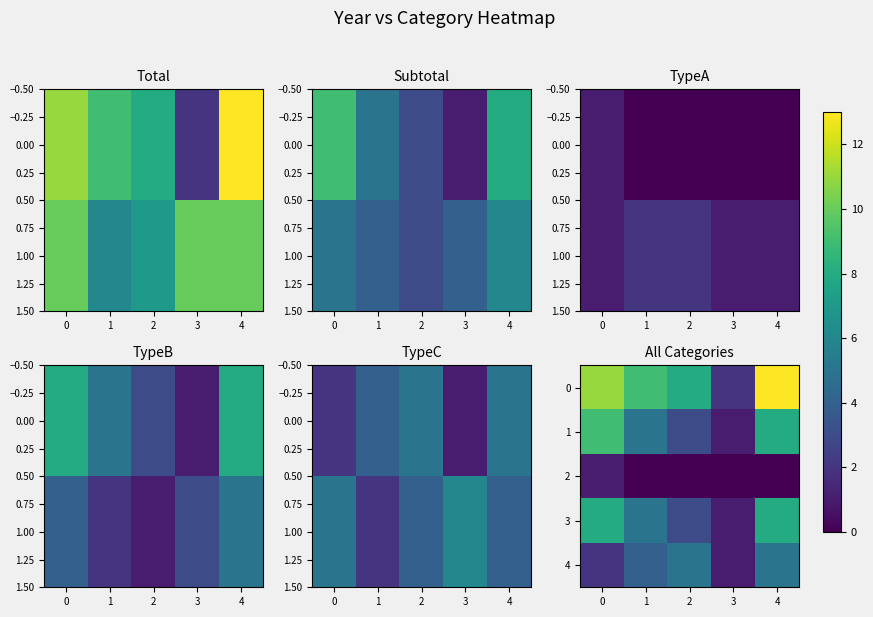

What is the highest value of the 4 series?

5